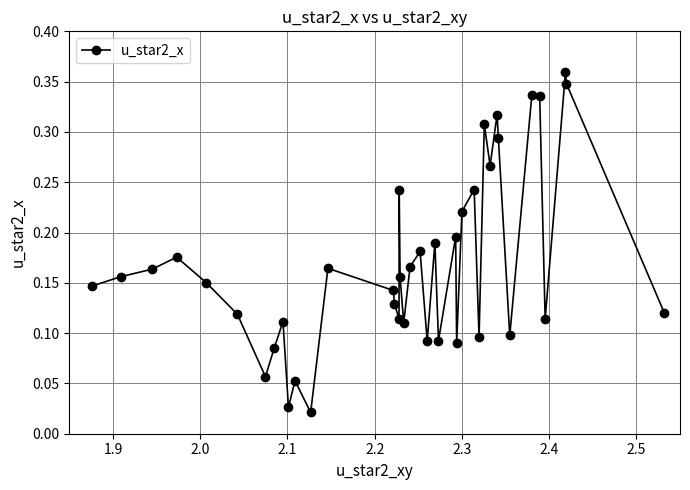

True or false: there are more than 2 points higher than both neighbors.

True